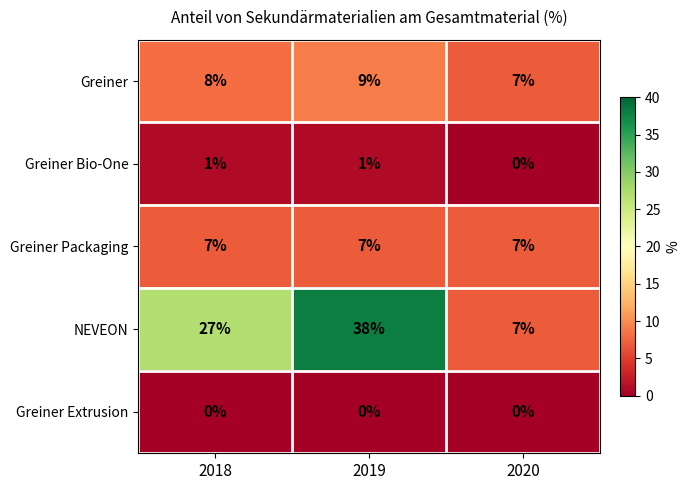

What is the total value across all series at 2019?

55